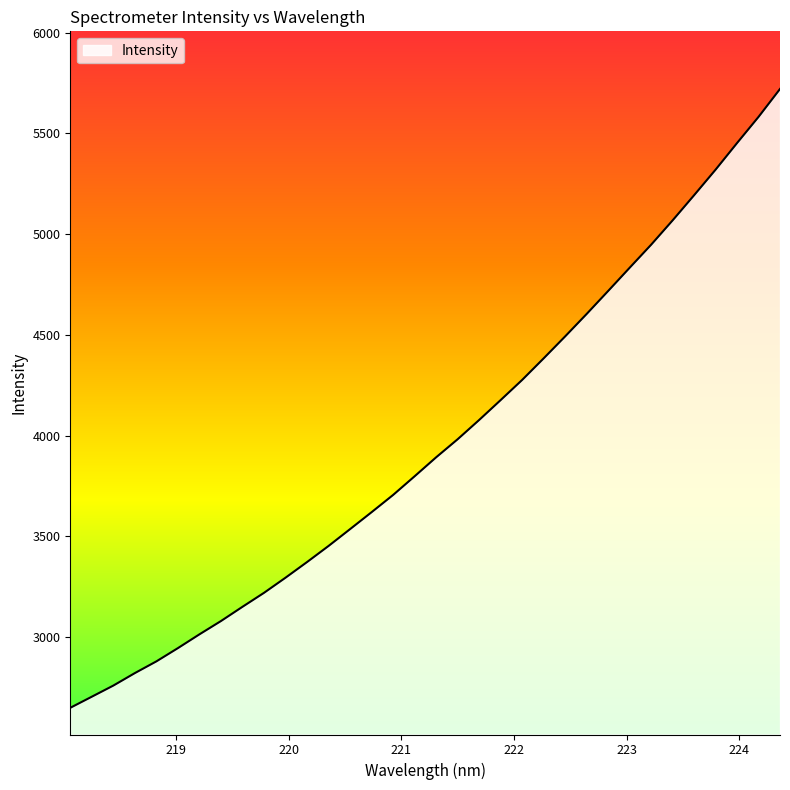

What is the difference between the maximum and minimum values?

3070.6